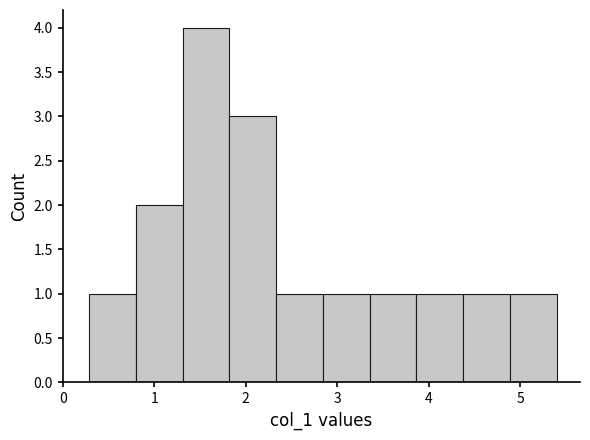

What is the height of the bar covering 1.3 to 1.8 on the x-axis? Neither the bar edges nor the heights are printed on the chart, so give them approximately, as read against the axes.

4